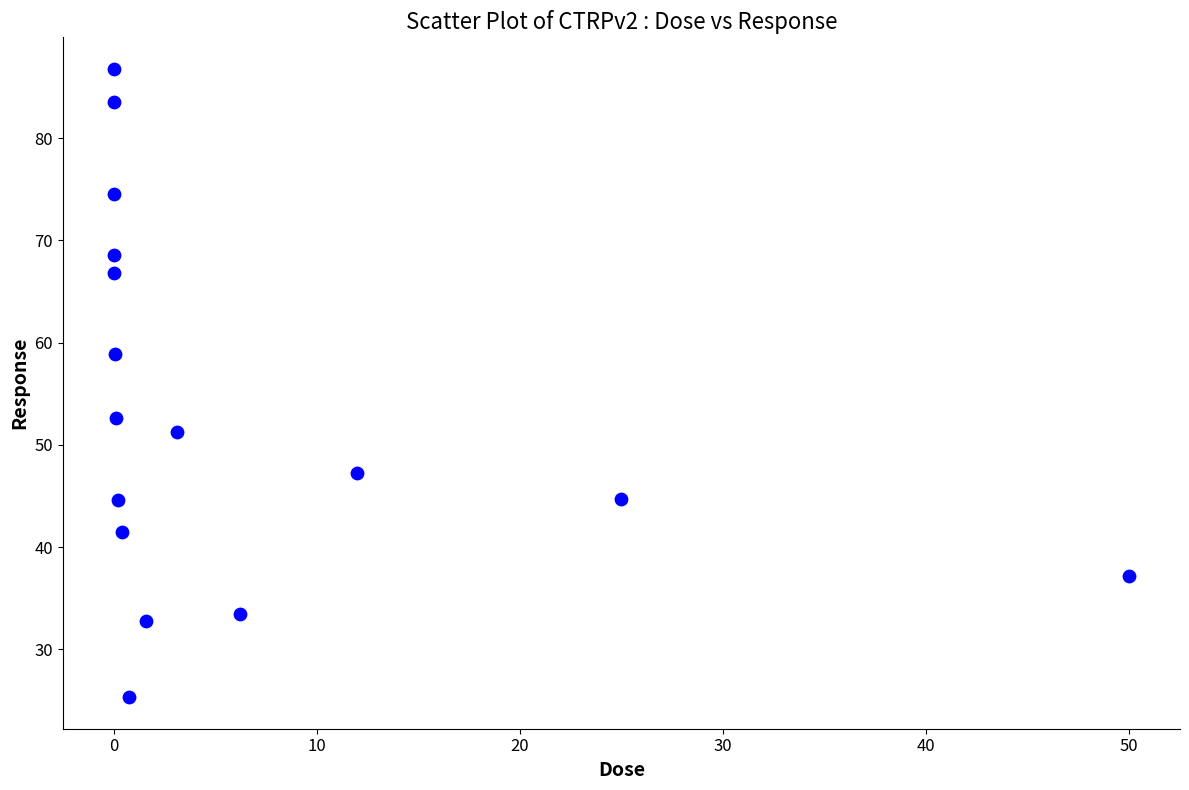

What is the range of X values (max minus min)?

50.0